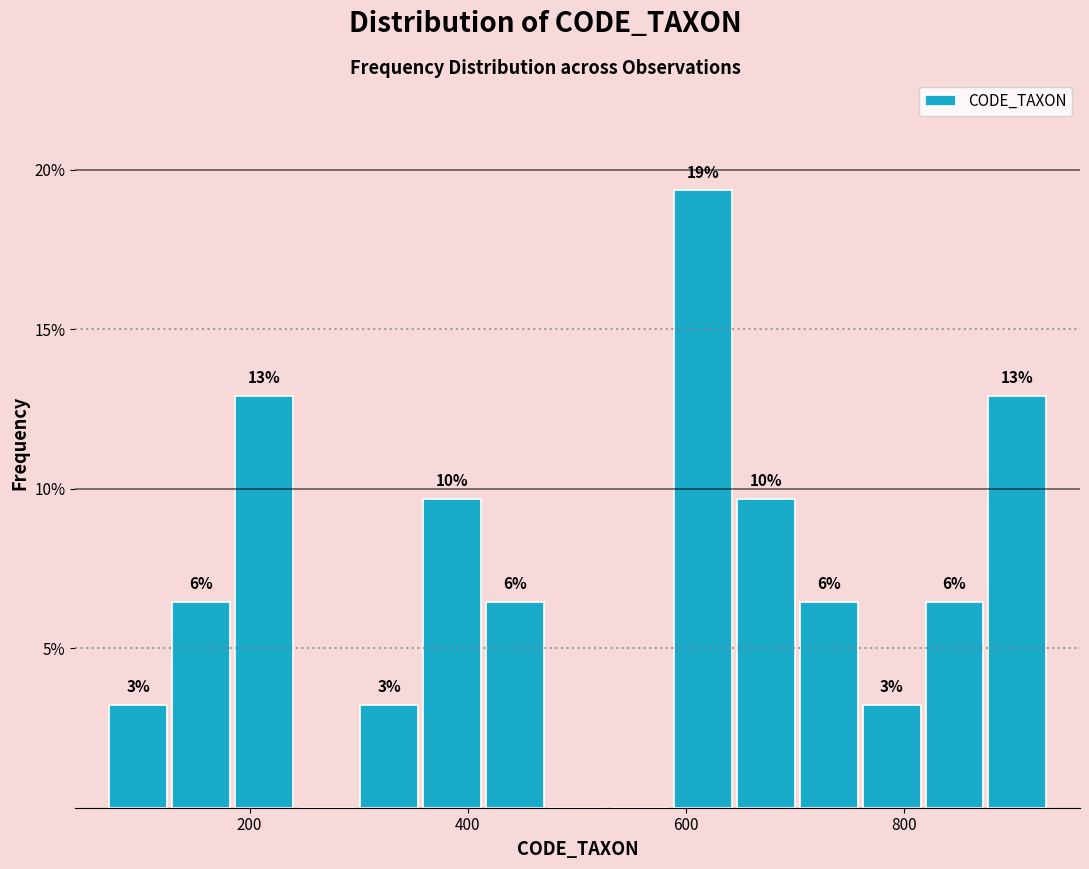

Around what value on the x-axis is the tallest bar? Give the approximate position of its centre, as read against the axis.

620